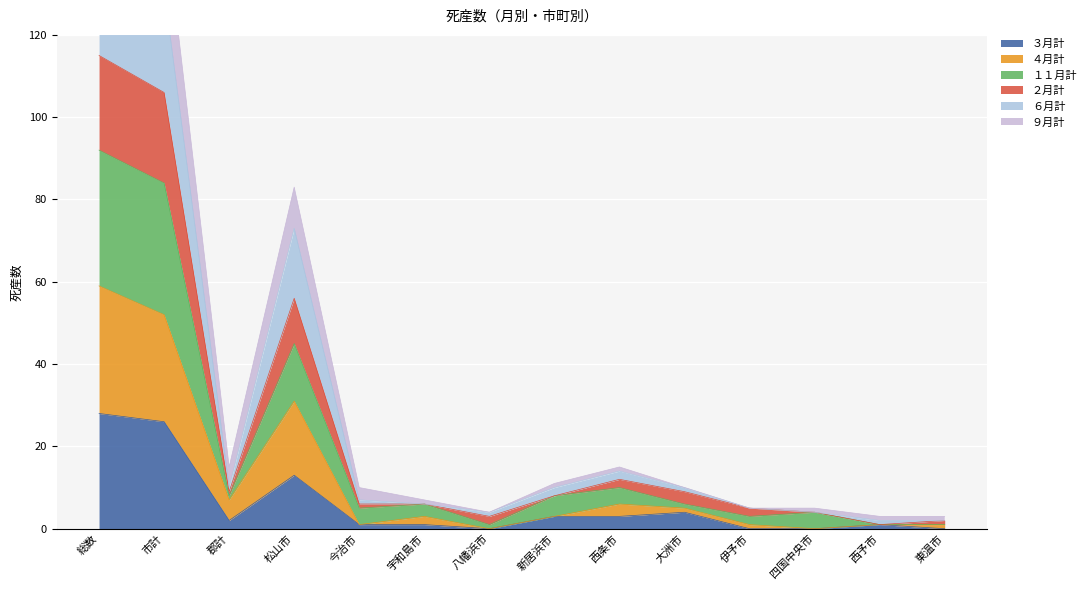

Where is the first local maximum for ３月計?

松山市